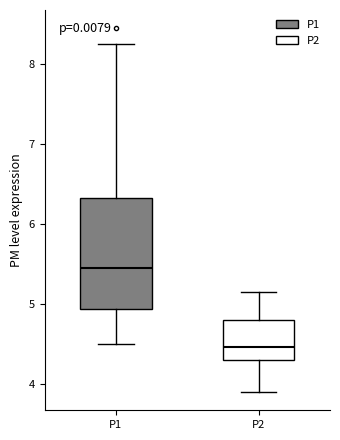

Comparing the boxes themselves (not the whiskers), which one is the tallest?

P1